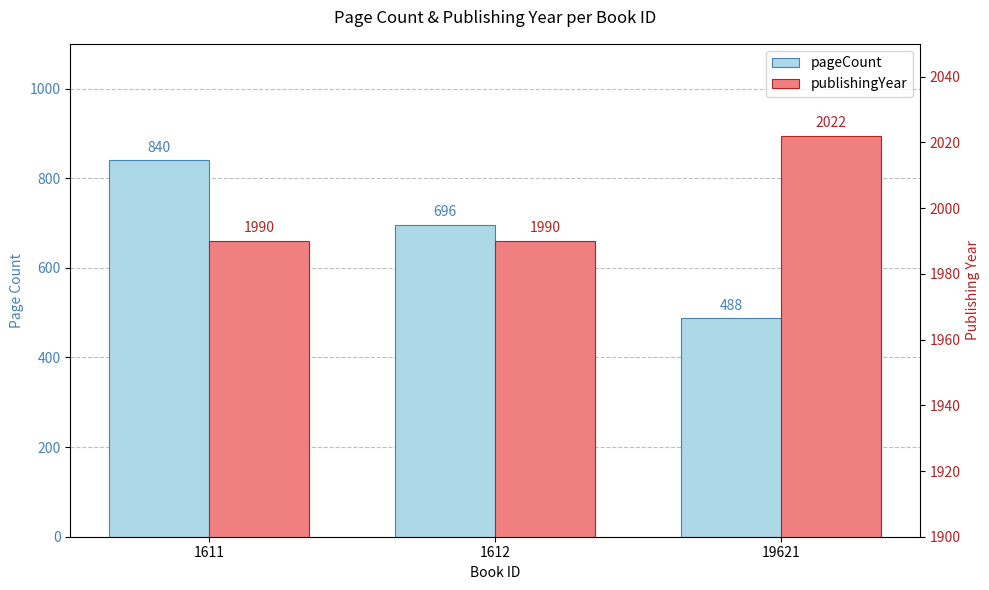

Between 1612 and 19621, which series saw the biggest shift?

pageCount